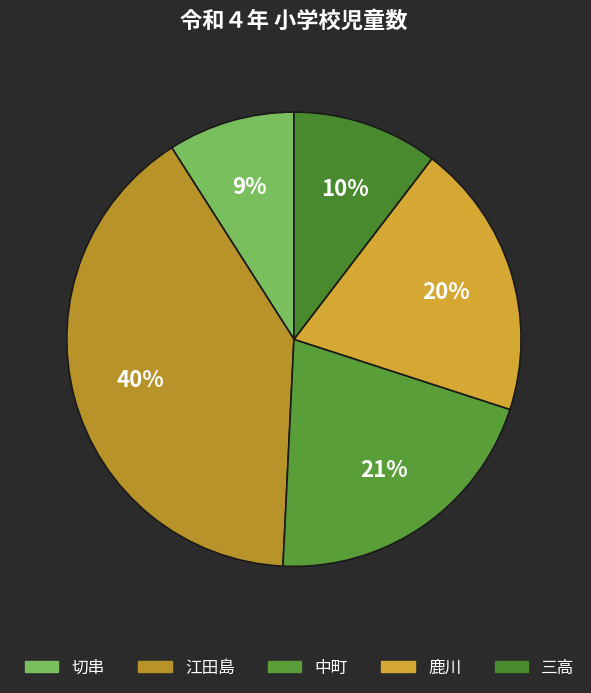

Count the number of slices in the pie.

5